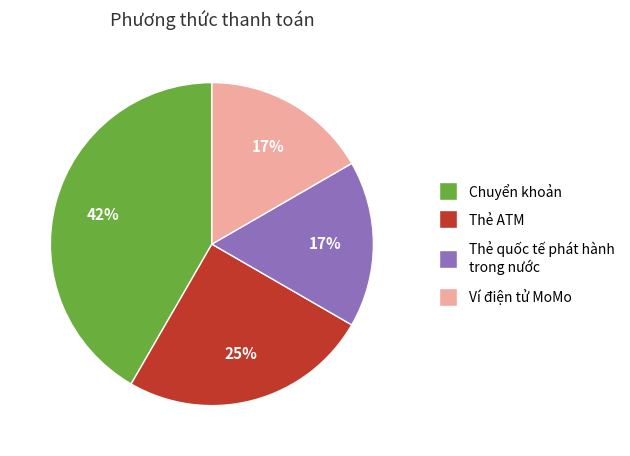

What percentage is the Thẻ quốc tế phát hành trong nước slice, to the nearest percent?

17%